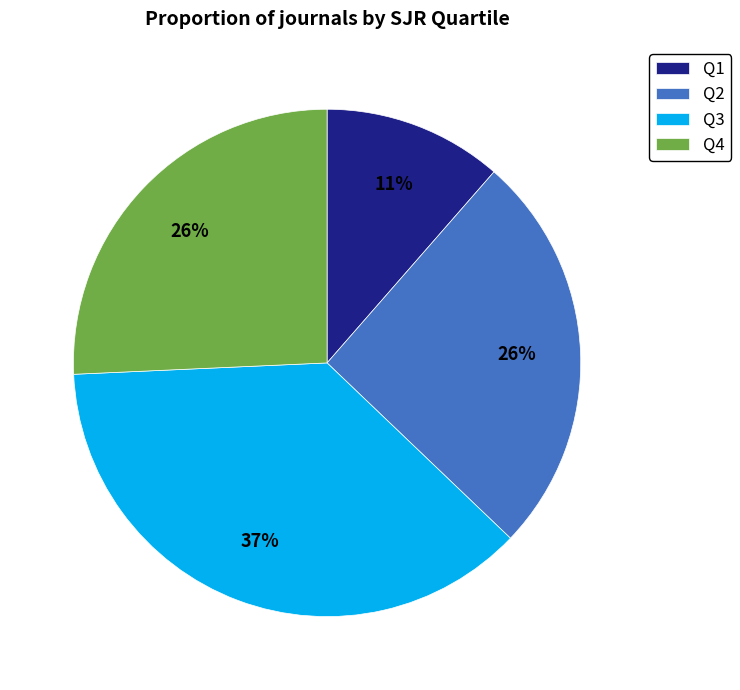

Is the sum of Q3 and Q2 greater than half?

Yes